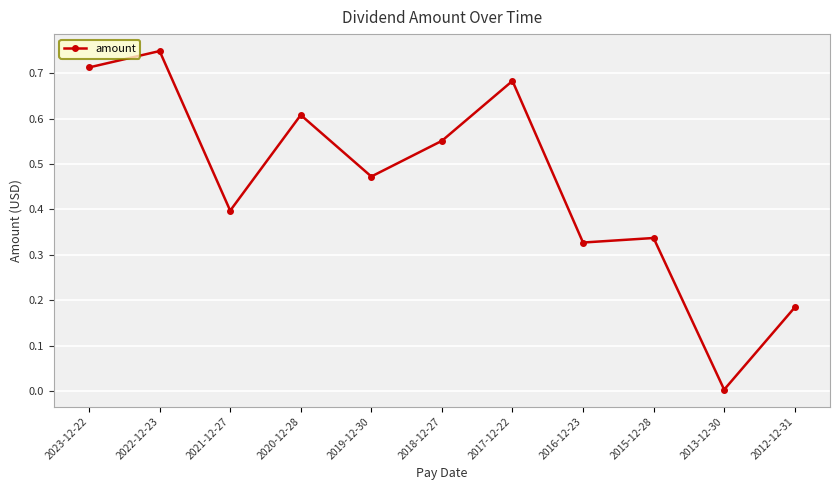

What is the sum of the values at 2019-12-30 and 2018-12-27?

1.0